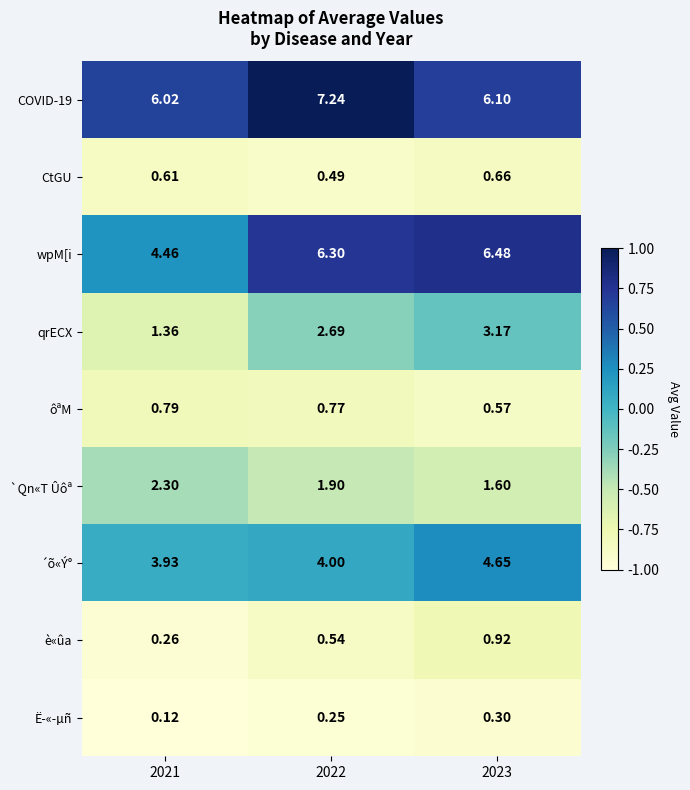

List the series in order of their peak value, highest first.

COVID-19, wpM[i, ´õ«Ý°, qrECX, `Qn«T Ûôª, è«ûa, ôªM, CtGU, Ë­«­µñ